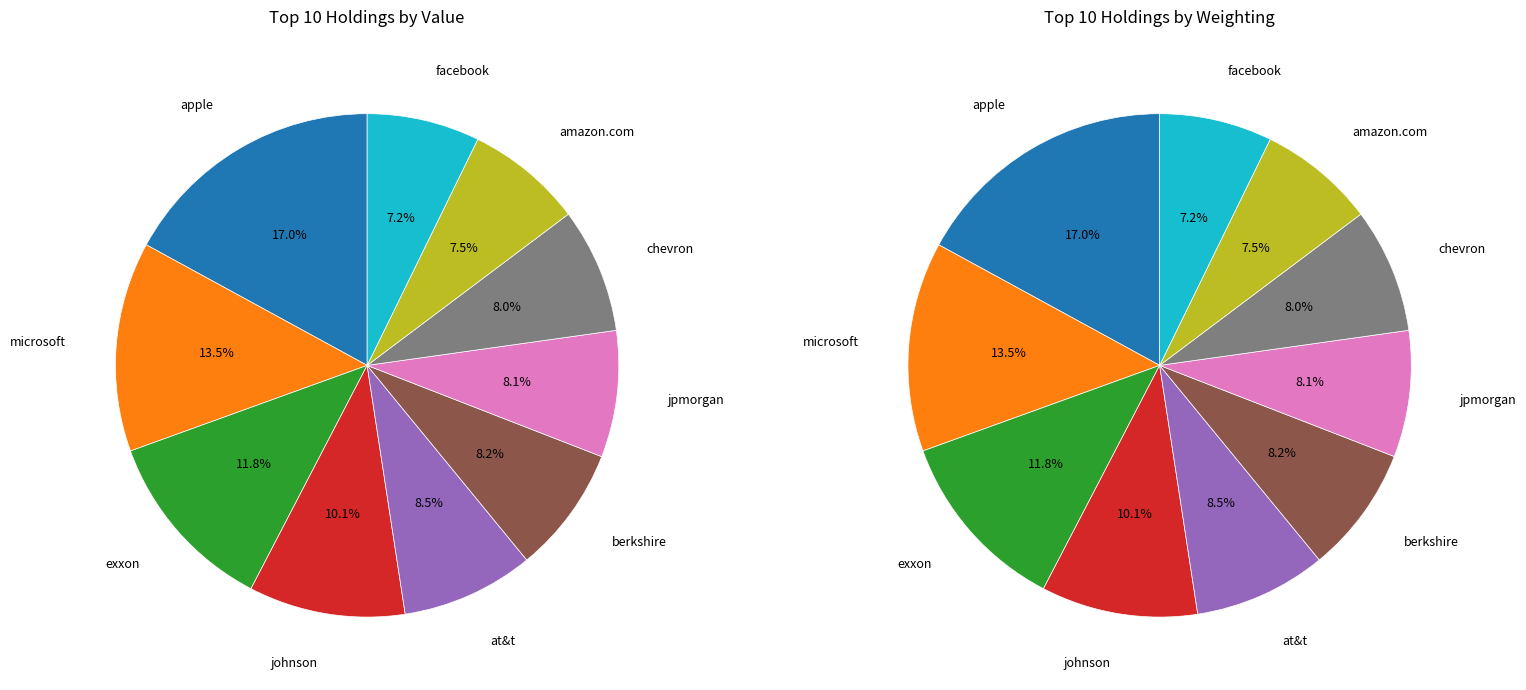

True or false: MSFT accounts for 13% of the total.

True